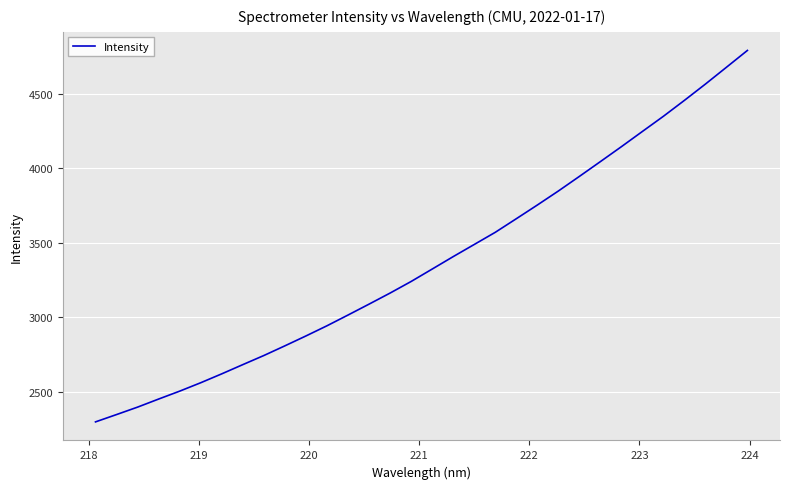

What is the smallest value displayed?

2297.0